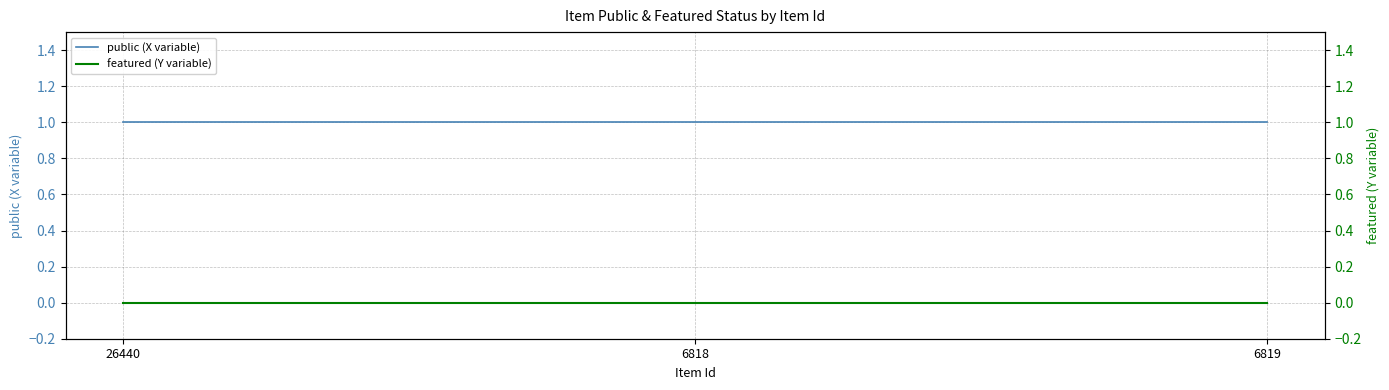

Rank the series by their maximum value, from lowest to highest.

featured (Y variable), public (X variable)